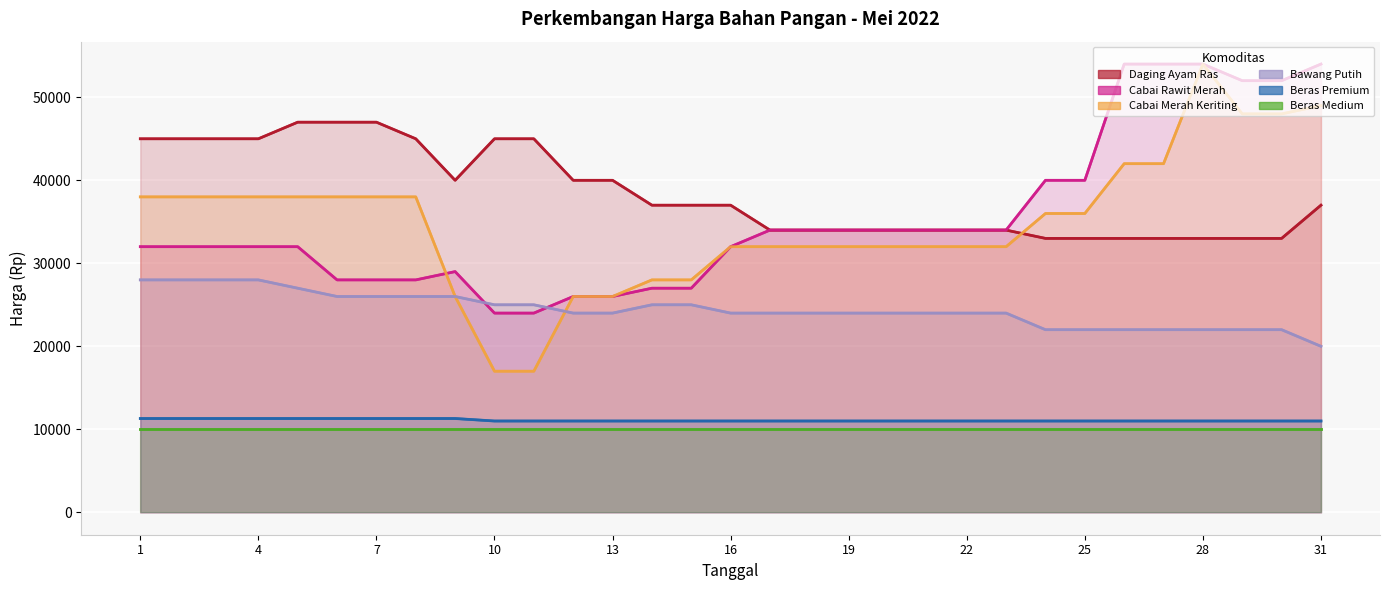

List the series in order of their peak value, highest first.

Cabai Rawit Merah, Cabai Merah Keriting, Daging Ayam Ras, Bawang Putih, Beras Premium, Beras Medium